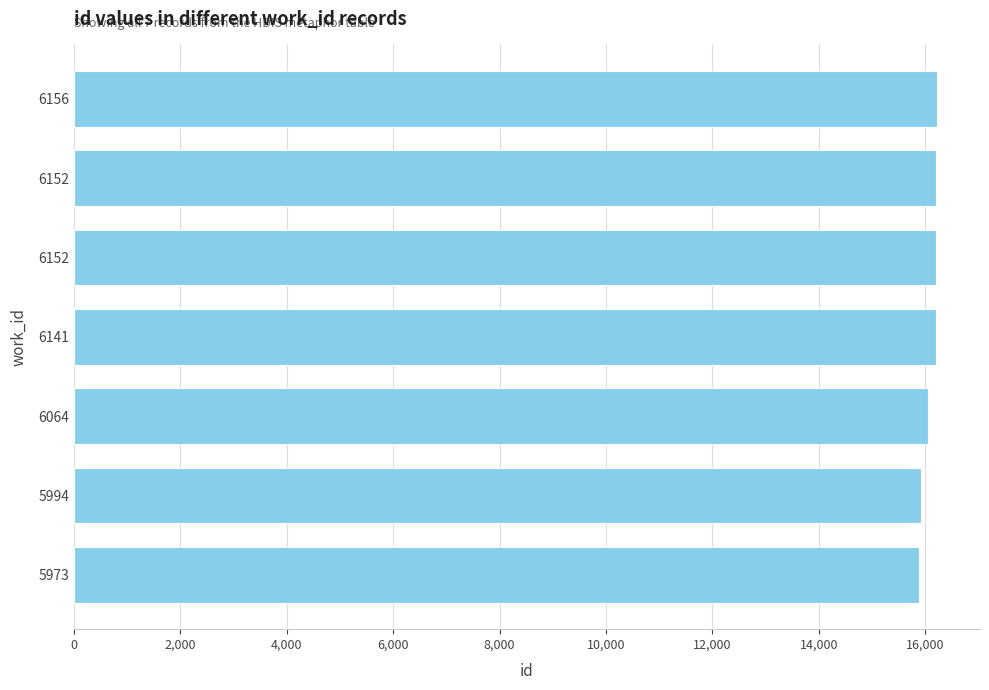

Count the number of categories in the chart.

7